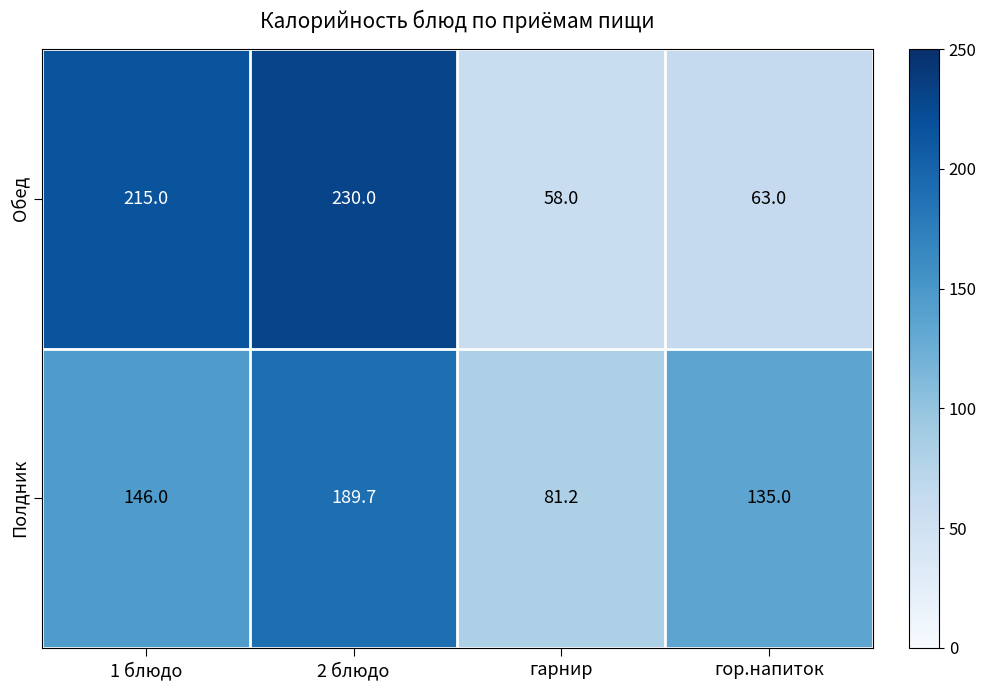

What is the difference between the Обед values at гарнир and 2 блюдо?

172.0